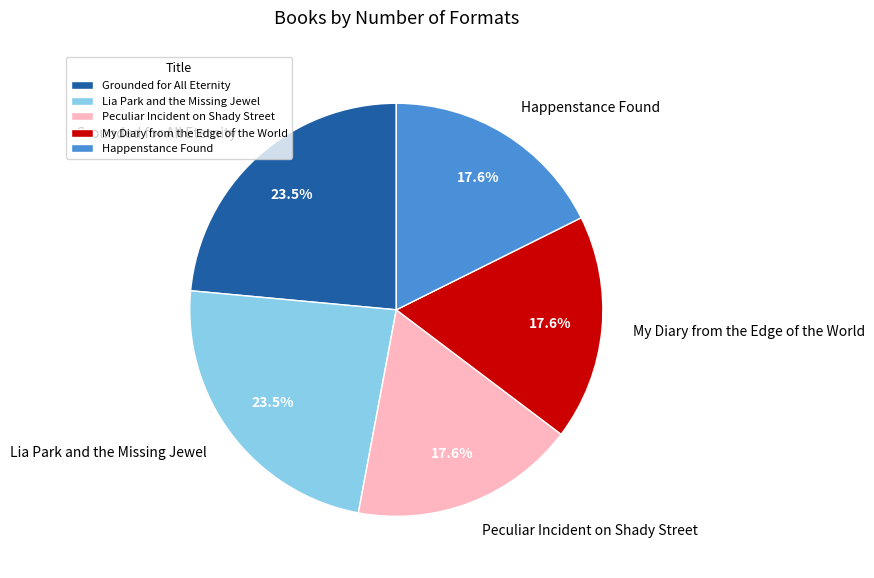

What percentage is the Happenstance Found slice, to the nearest percent?

18%